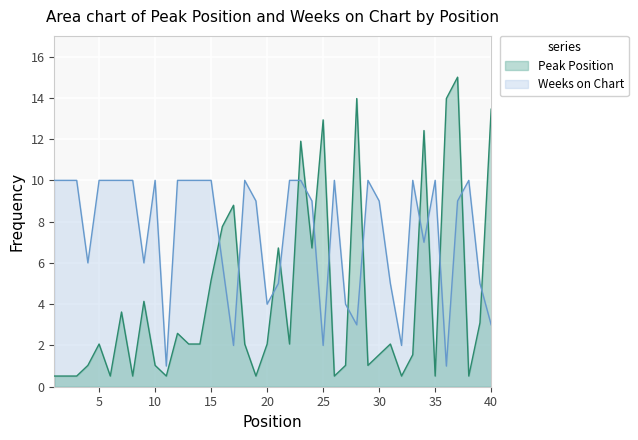

True or false: Peak Position and Weeks on Chart cross at least once.

True